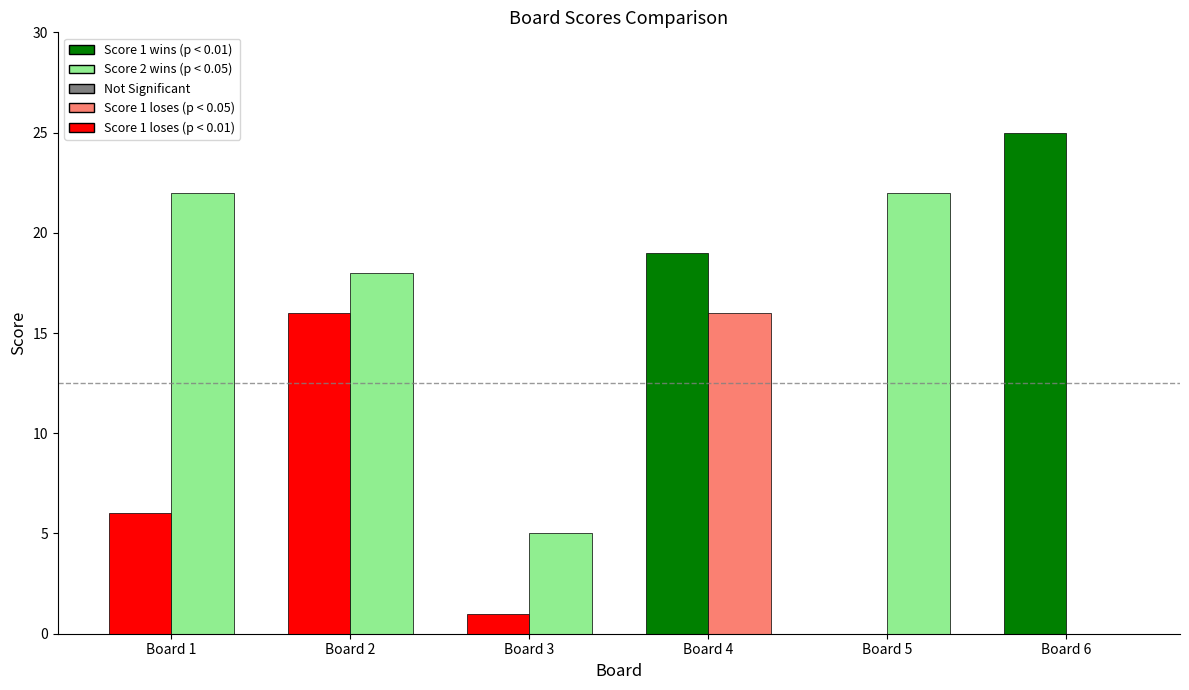

How many data points does each series have?

6